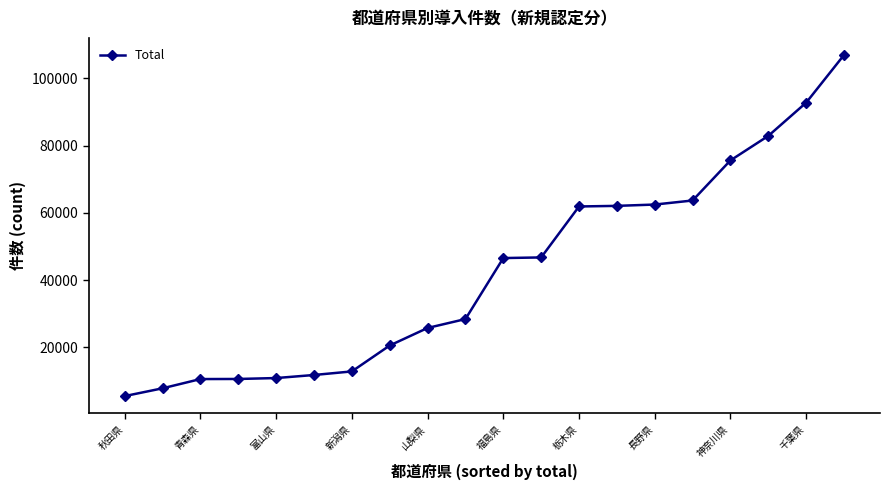

How many lines are shown in the chart?

1